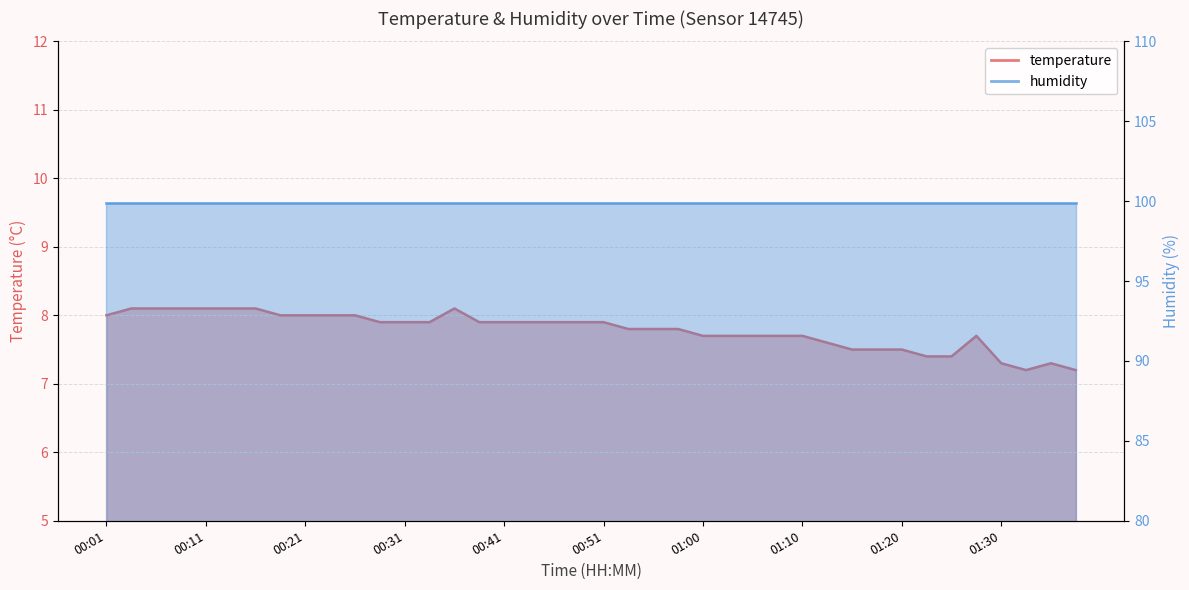

Which has a higher value, 00:06 or 00:03?

00:06